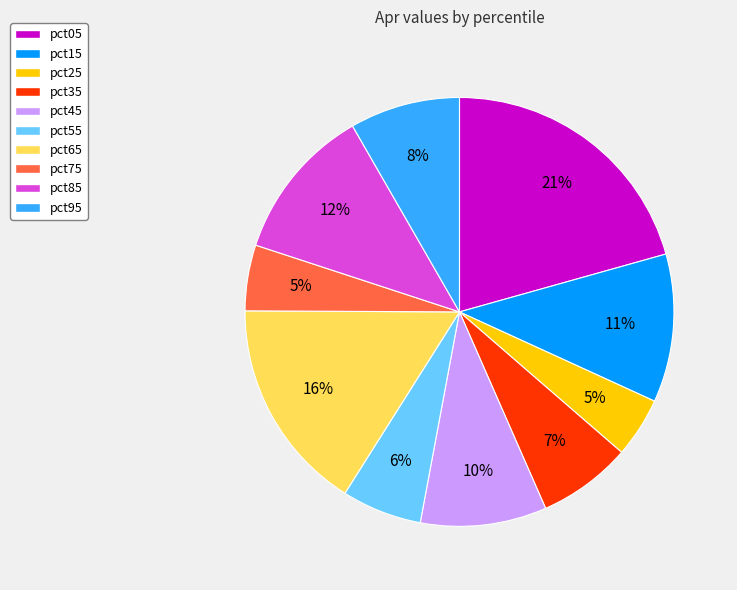

Which category has the biggest portion of the pie?

pct05